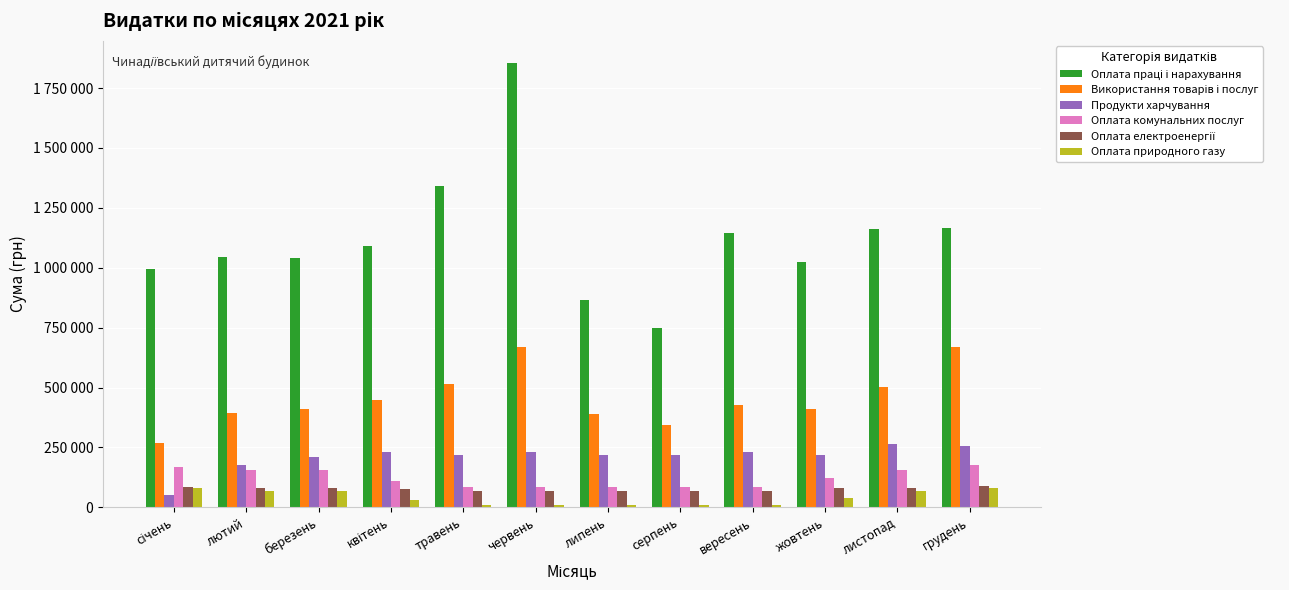

Are the bars horizontal?

No